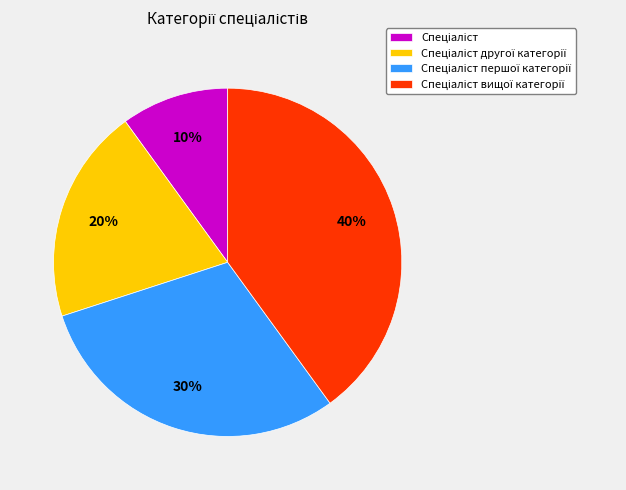

To the nearest percent, what is the average slice percentage?

25%